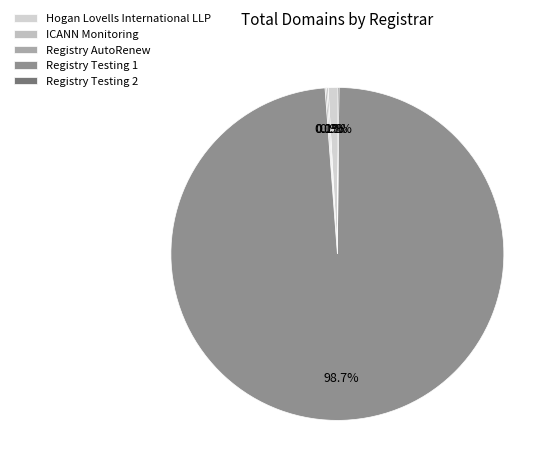

Is there a majority slice in this chart?

Yes